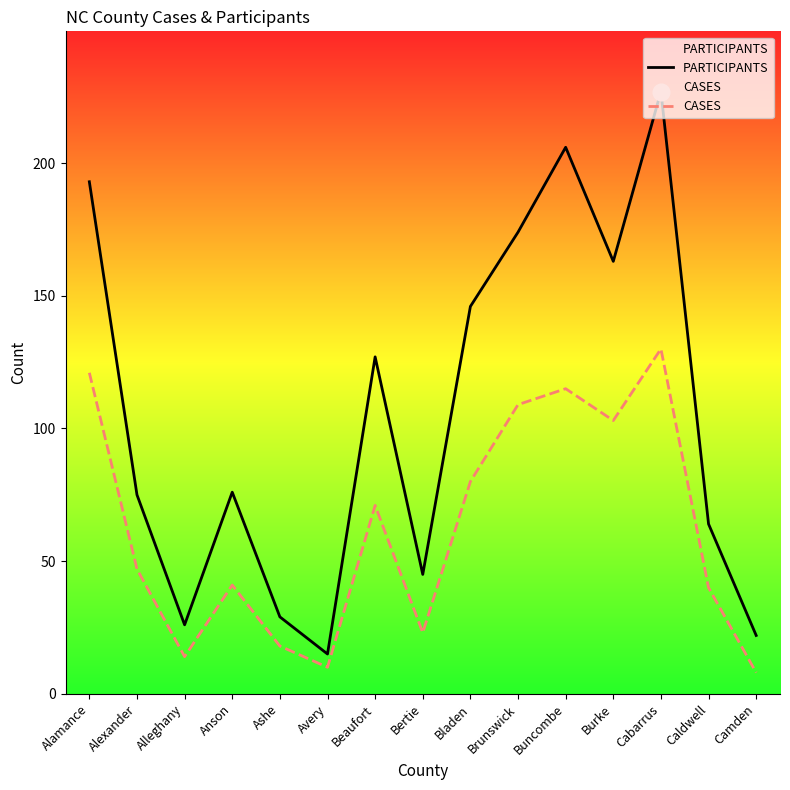

Where is the first local minimum for PARTICIPANTS?

Alleghany